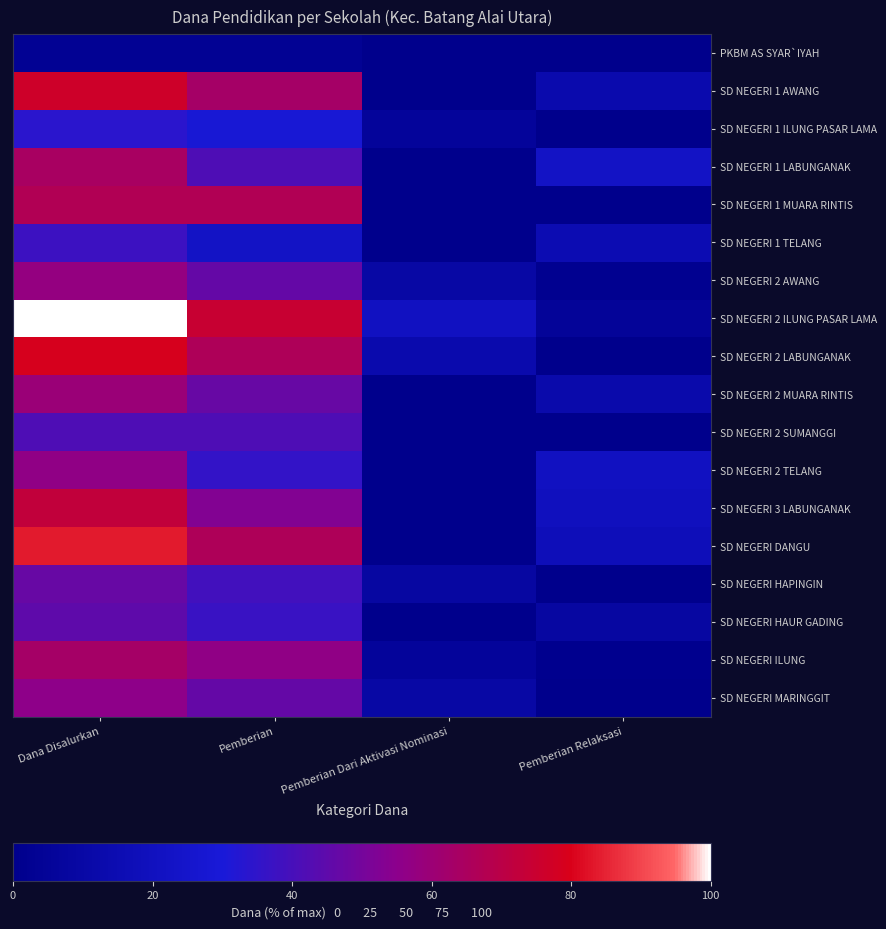

What is the spread (max minus min) of values at Pemberian Relaksasi?

22.6